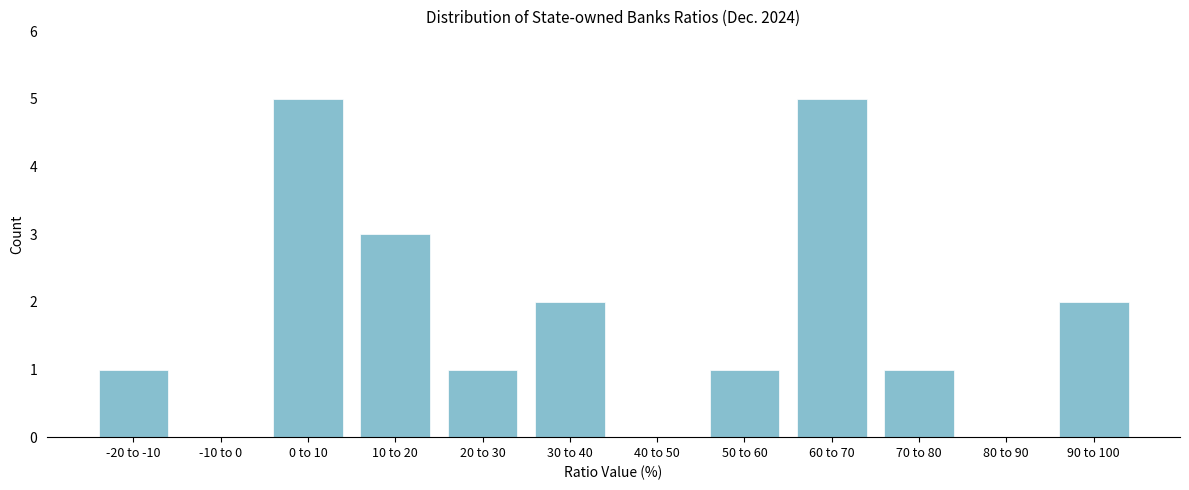

Reading left to right, extract all data points from this chart.

-20 to -10=1	-10 to 0=0	0 to 10=5	10 to 20=3	20 to 30=1	30 to 40=2	40 to 50=0	50 to 60=1	60 to 70=5	70 to 80=1	80 to 90=0	90 to 100=2